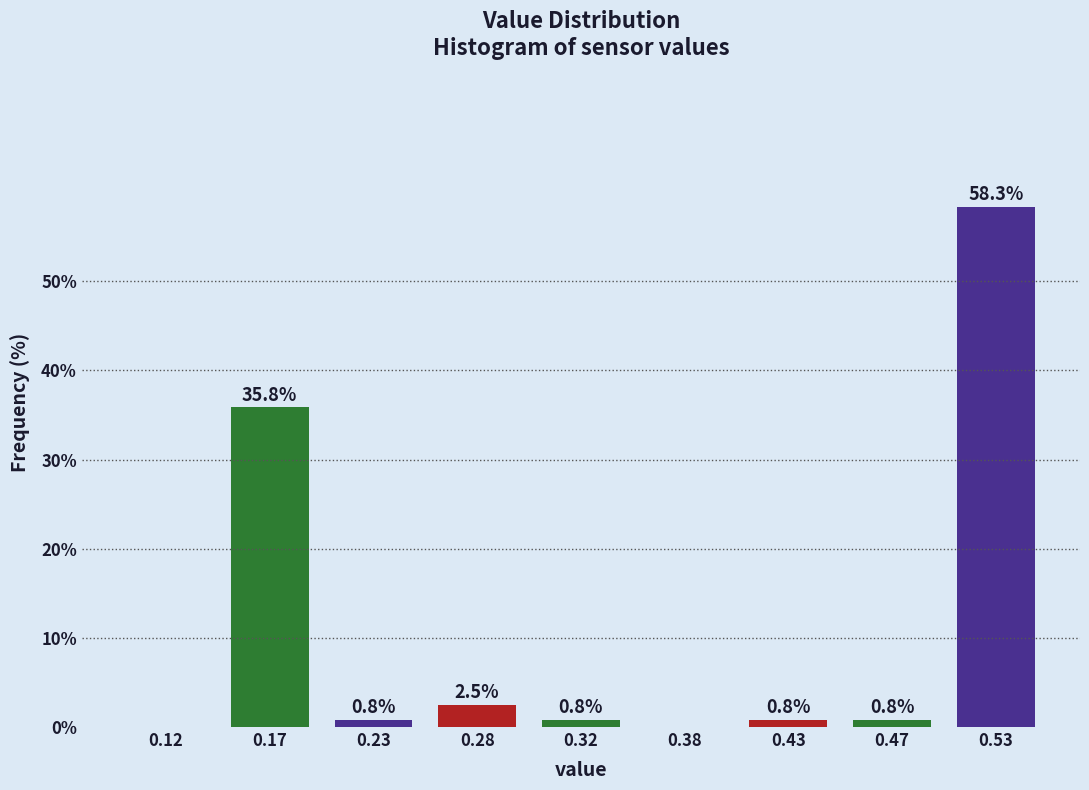

Reading right to left, list all the values displayed in this chart.

0.53=58.3	0.47=0.8	0.43=0.8	0.38=0.0	0.32=0.8	0.28=2.5	0.23=0.8	0.17=35.8	0.12=0.0